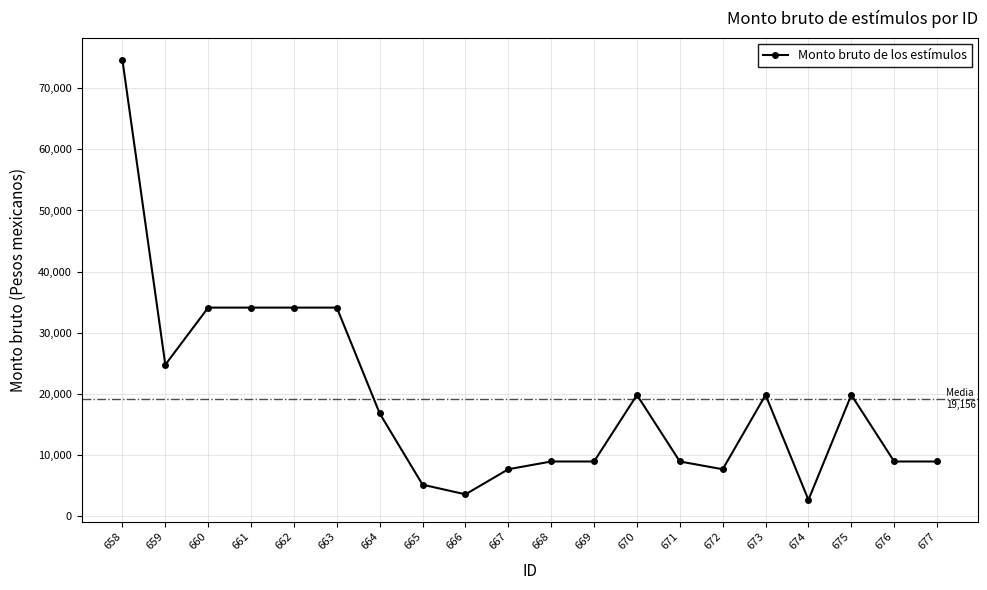

What is the difference between the values at 669 and 666?

5377.3